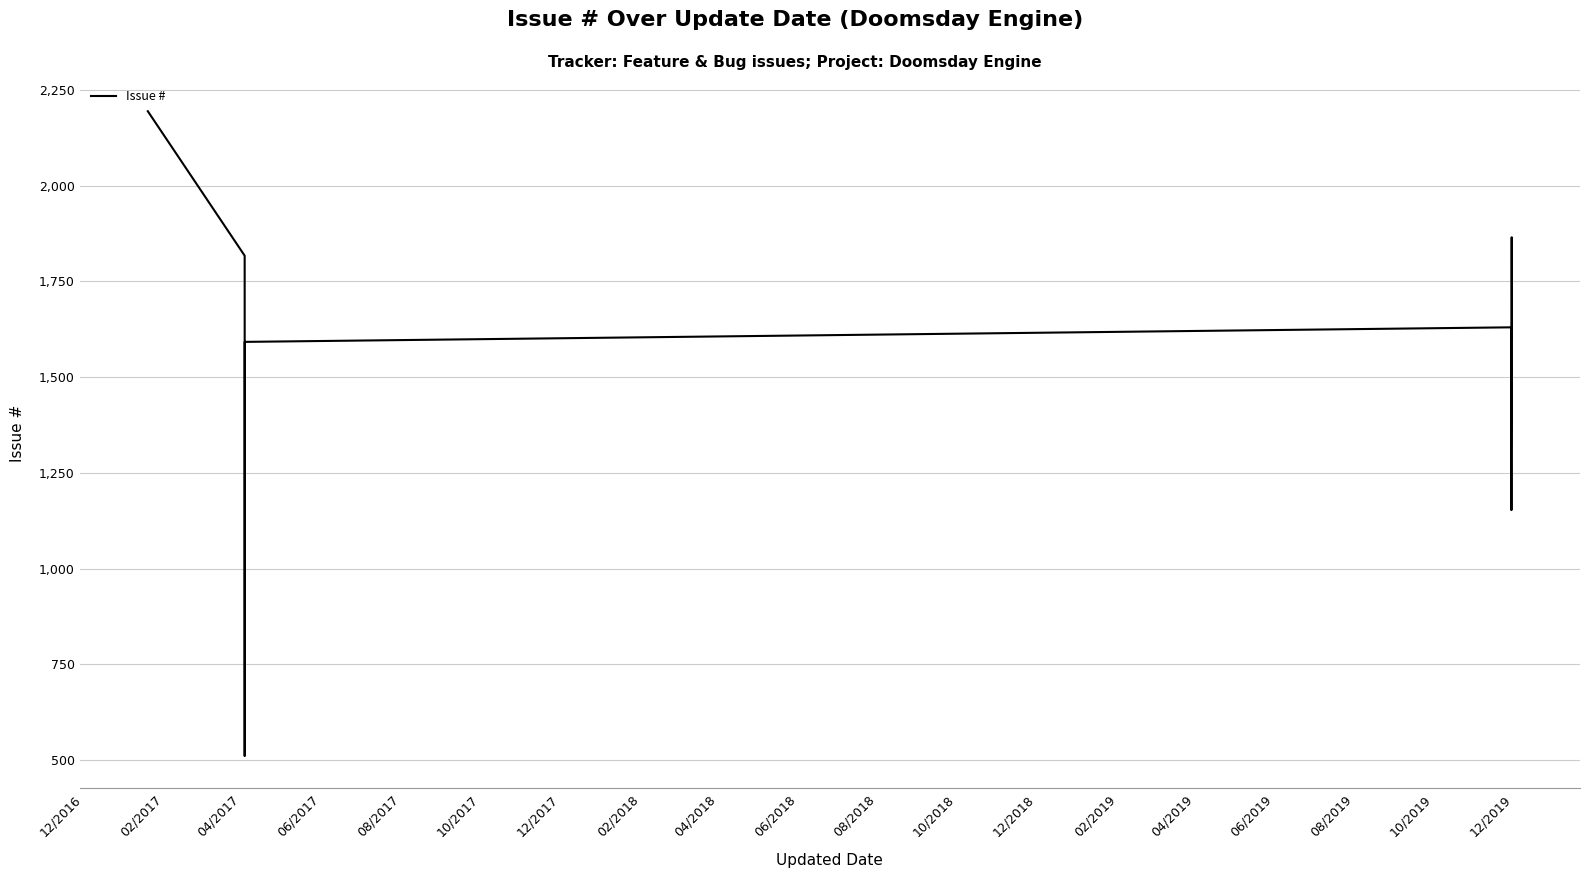

What is the difference between the maximum and minimum values?

1683